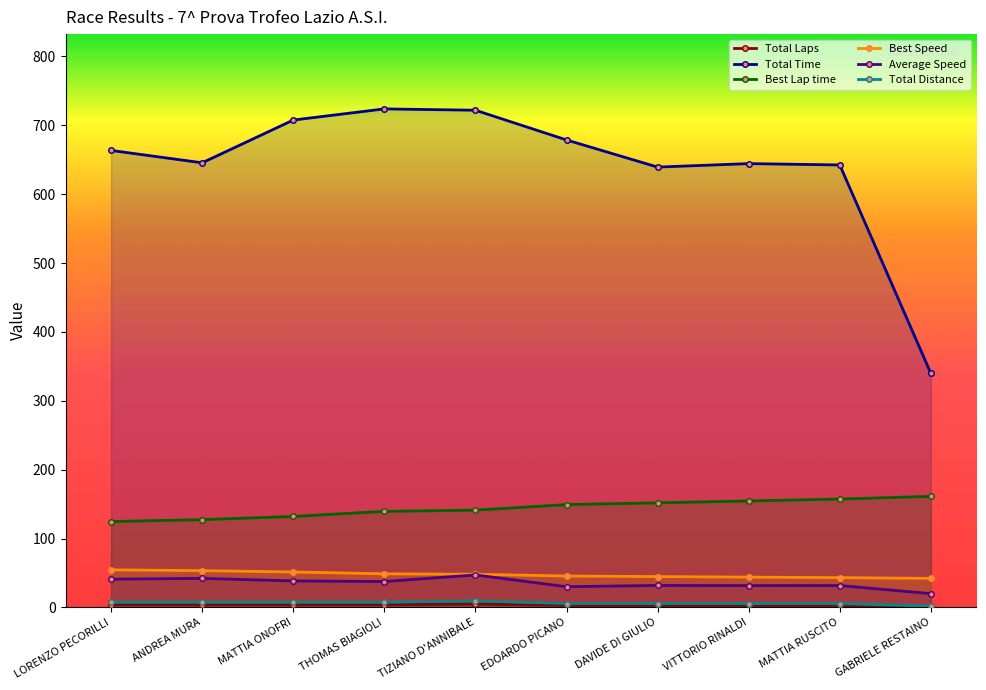

Which series changed the most between ANDREA MURA and MATTIA RUSCITO?

Best Lap time